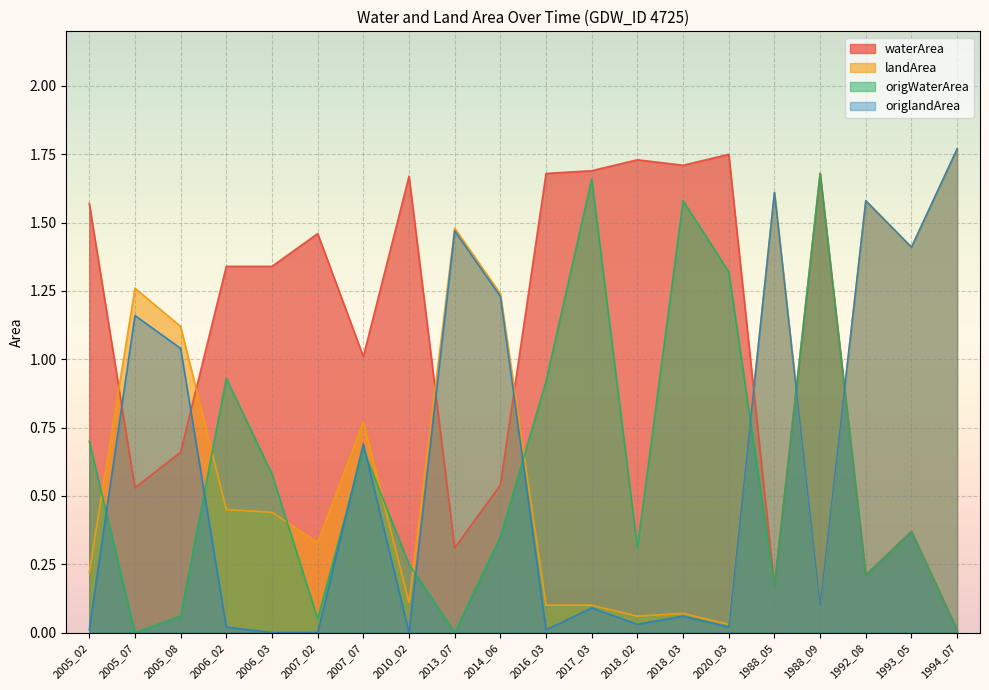

Which category has the lowest value in the waterArea series?

1994_07